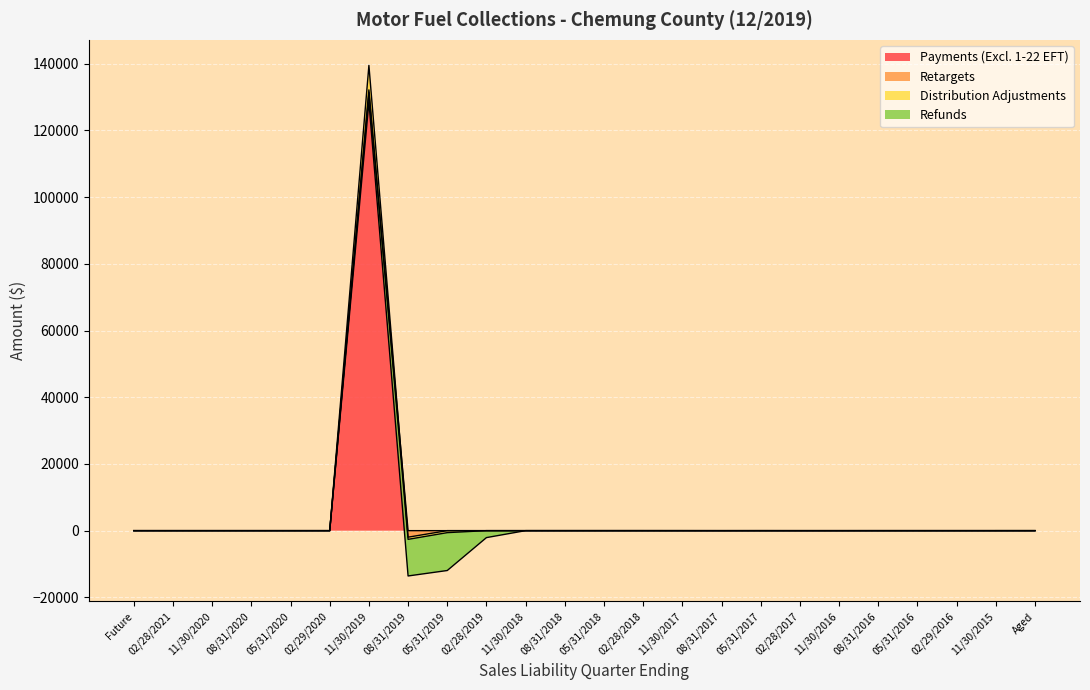

Between which two adjacent categories do Retargets and Distribution Adjustments first intersect?

02/28/2019 and 11/30/2018